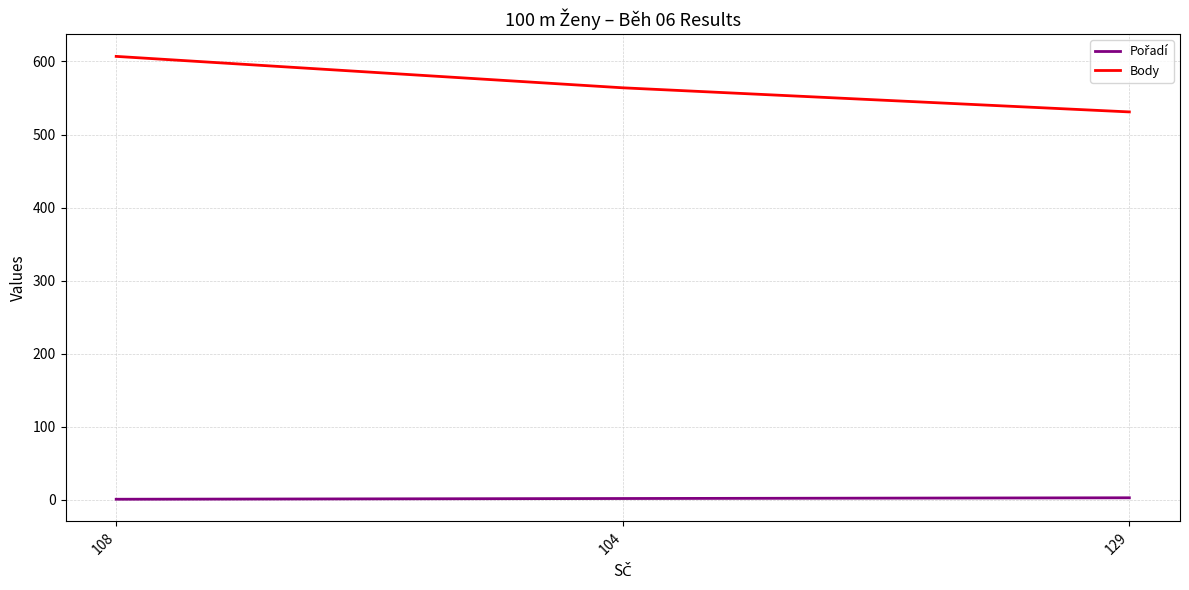

How many lines are shown in the chart?

2